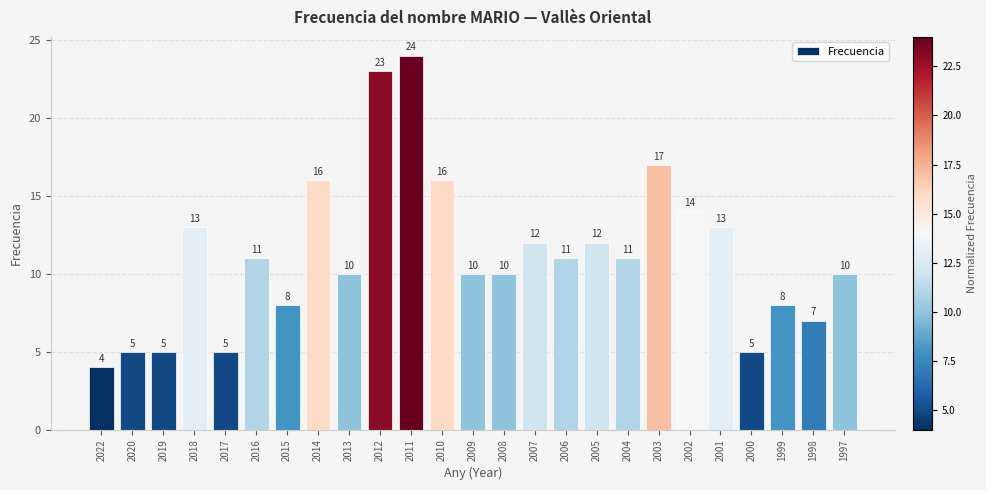

Reading right to left, list all the values displayed in this chart.

1997=10	1998=7	1999=8	2000=5	2001=13	2002=14	2003=17	2004=11	2005=12	2006=11	2007=12	2008=10	2009=10	2010=16	2011=24	2012=23	2013=10	2014=16	2015=8	2016=11	2017=5	2018=13	2019=5	2020=5	2022=4